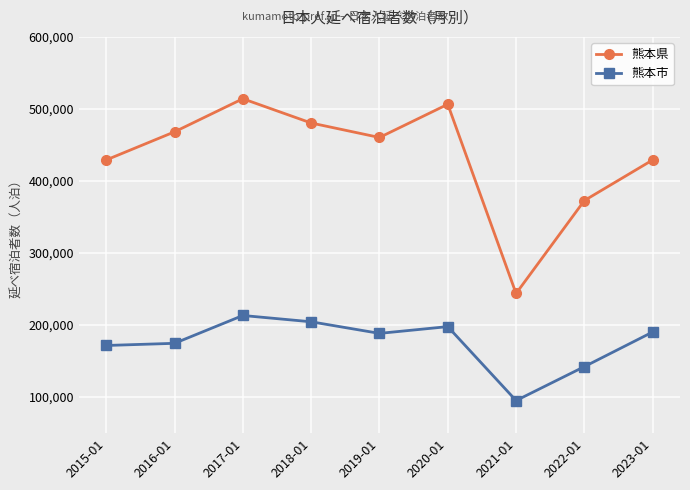

What is the sum of the 熊本市 values at 2022-01 and 2015-01?

314025